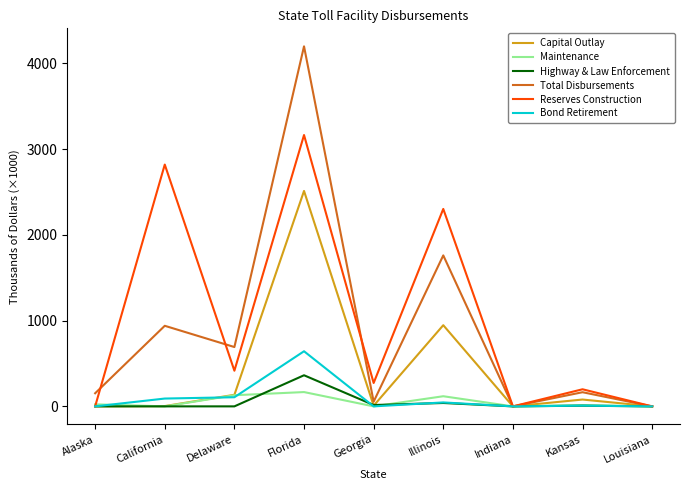

True or false: Capital Outlay has more than 0 interior local peaks.

True